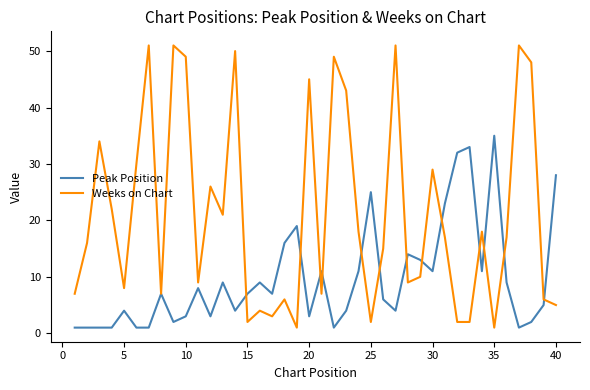

What is the maximum value shown in the chart?

51